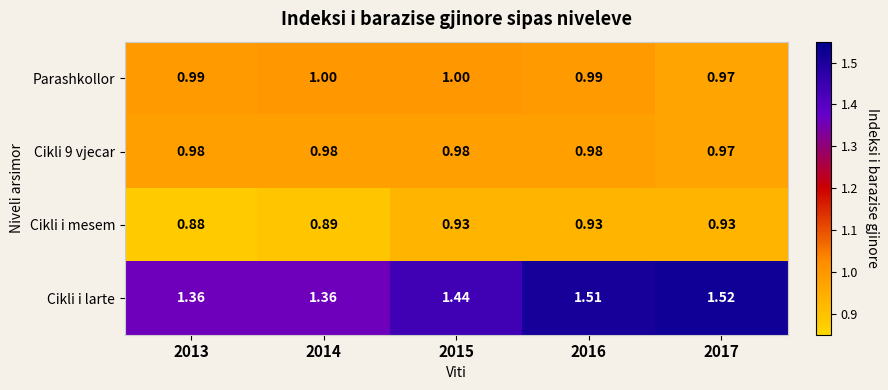

Which series changed the most between 2015 and 2017?

Cikli i larte